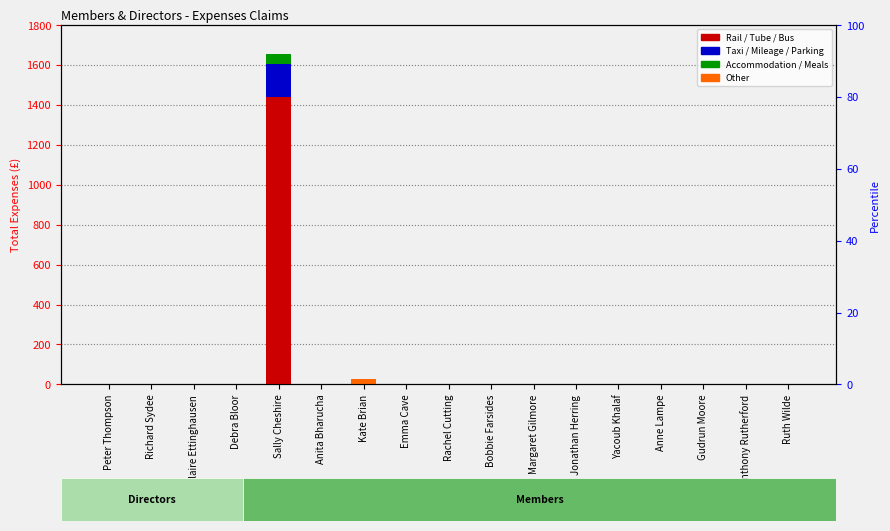

List the series in order of their peak value, lowest first.

Other, Accommodation / Meals, Taxi / Mileage / Parking, Rail / Tube / Bus